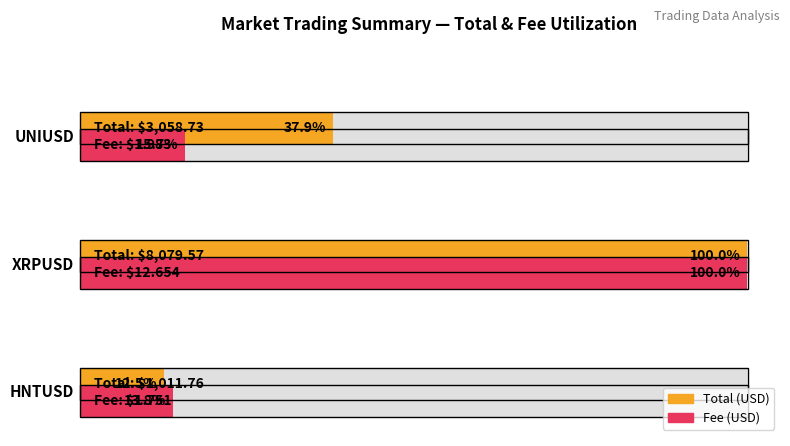

What is the value of the Total (USD) bar at the 2nd from the left?

100.0